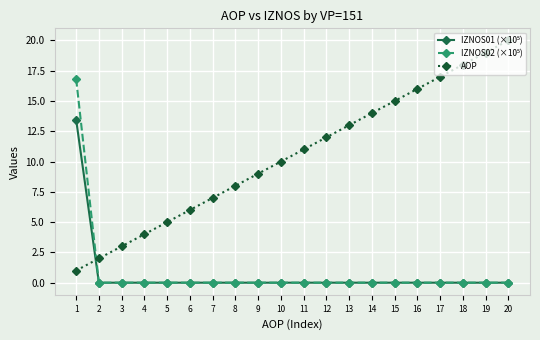

Count the number of categories in the chart.

20